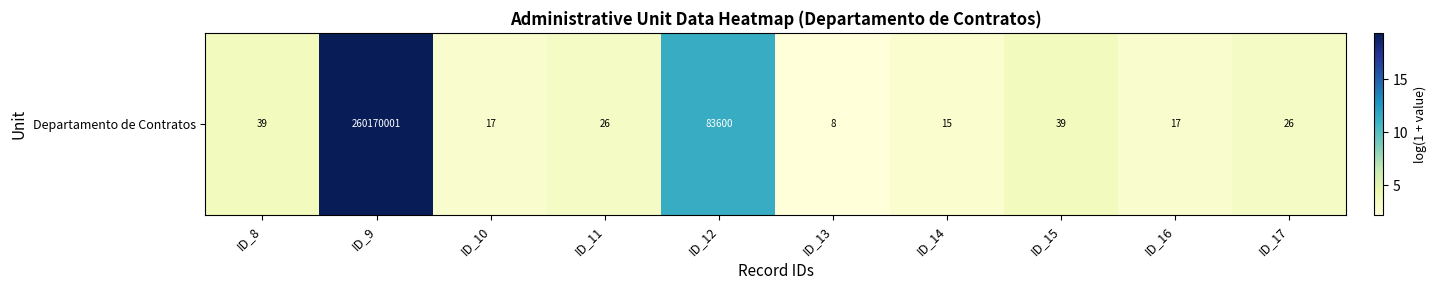

Approximately how many times larger is the value at ID_12 compared to ID_11?

3.4